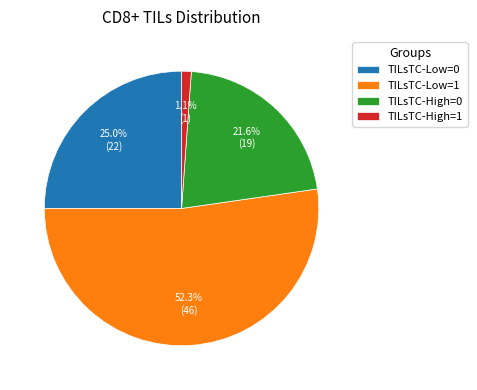

Which slice is the largest?

TILsTC-Low=1